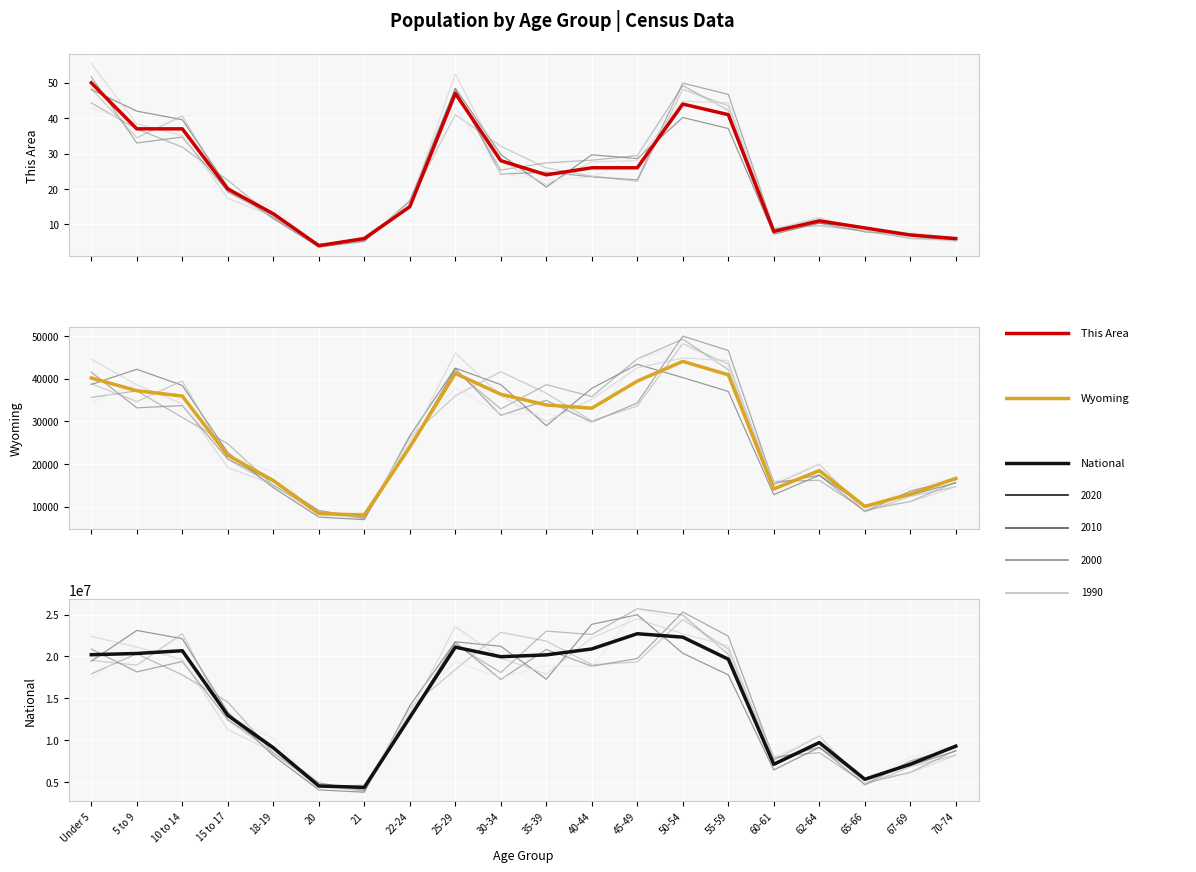

What is the difference between the National values at 20 and 67-69?

2596232